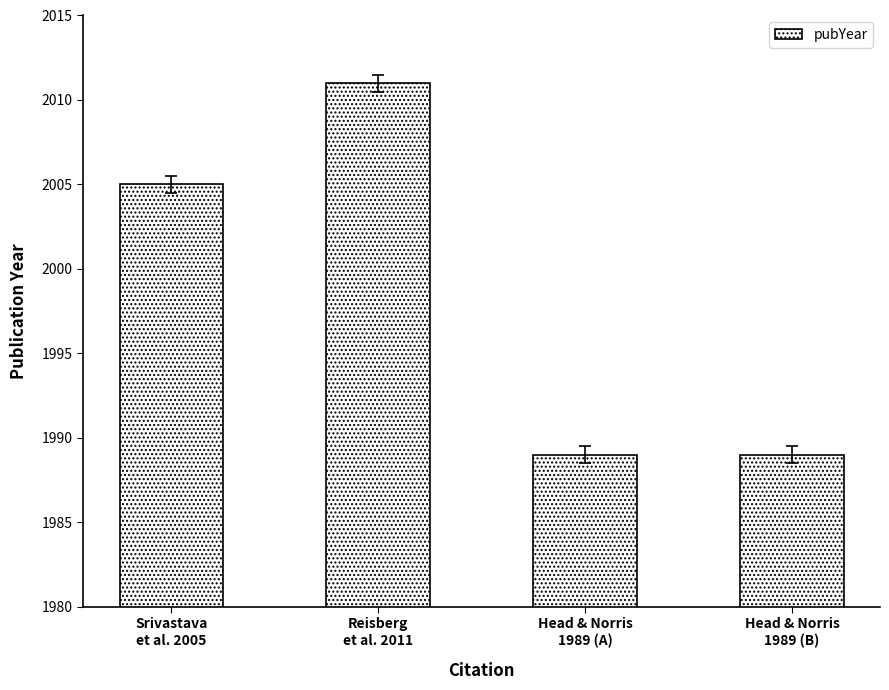

What is the smallest value displayed?

1989